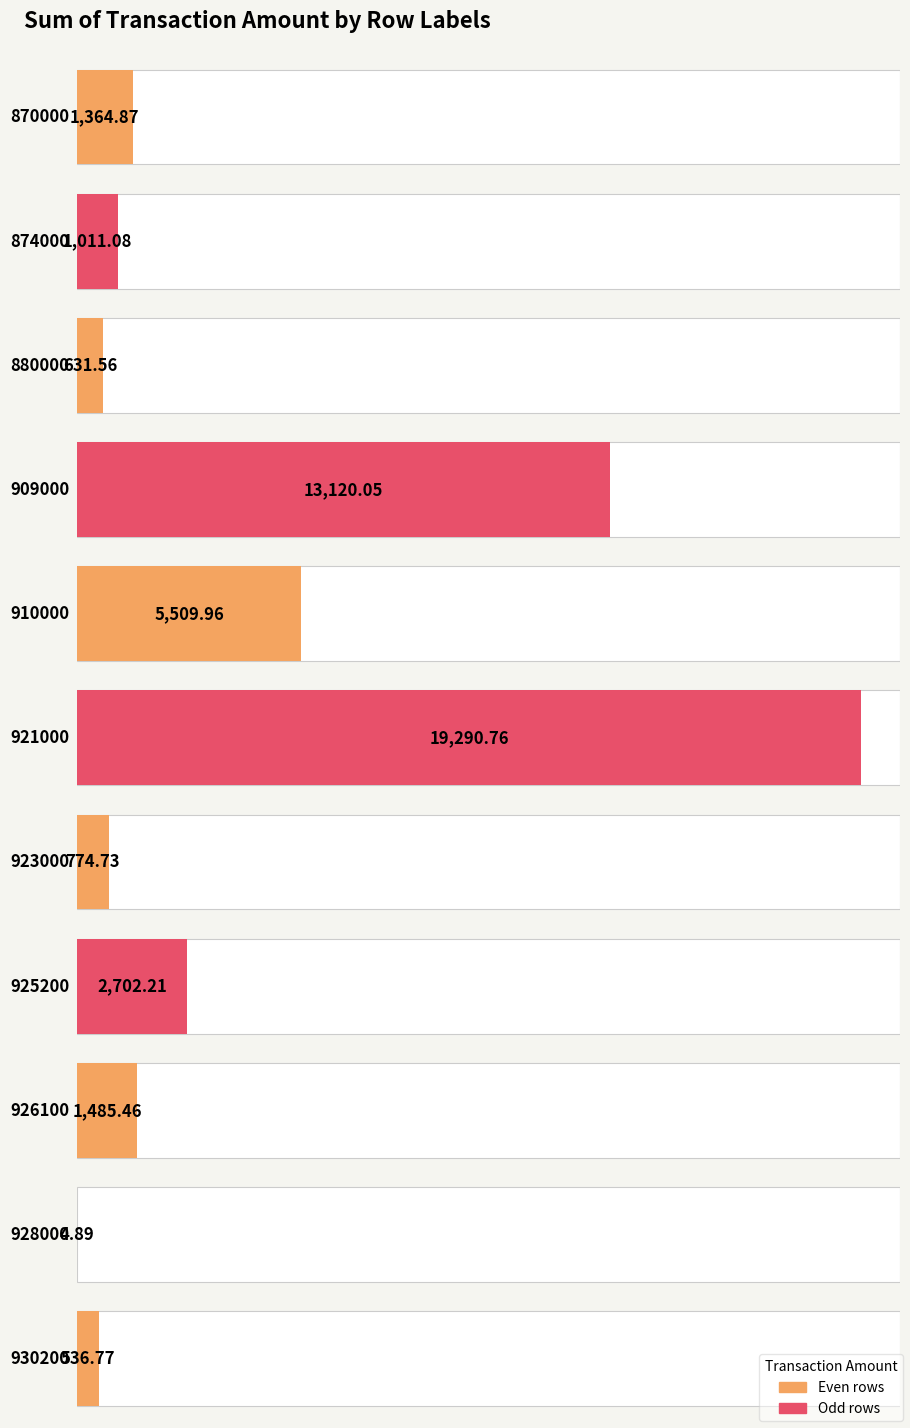

List the labels in order of value, smallest first.

928000, 930200, 880000, 923000, 874000, 870000, 926100, 925200, 910000, 909000, 921000